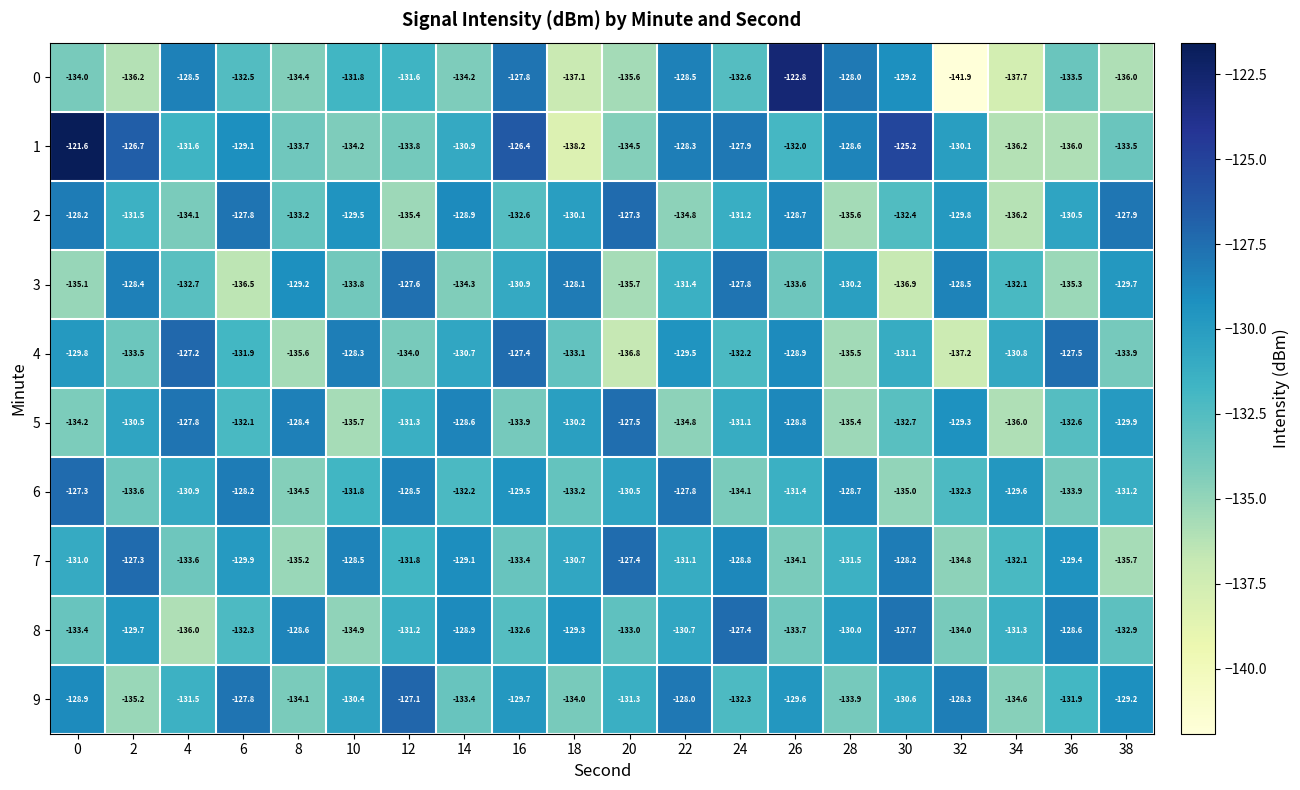

Which series has the largest range (max minus min)?

0